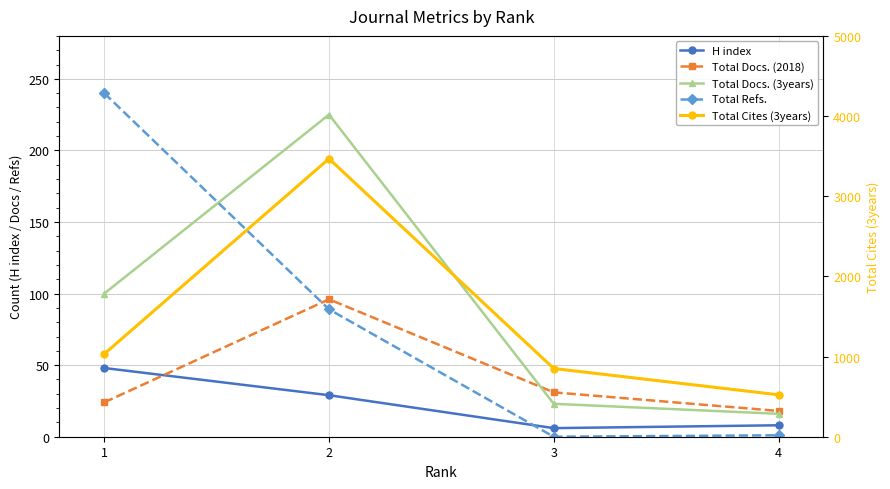

What is the lowest value of the Total Docs. (2018) series?

18